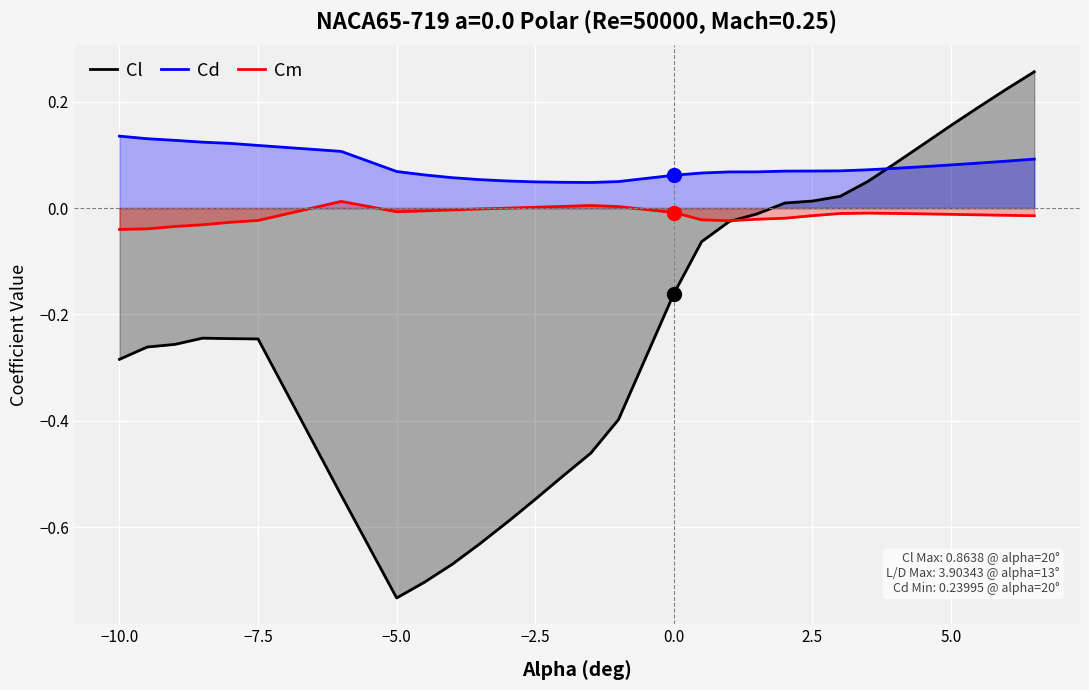

Which series has the largest total across all categories?

Cd